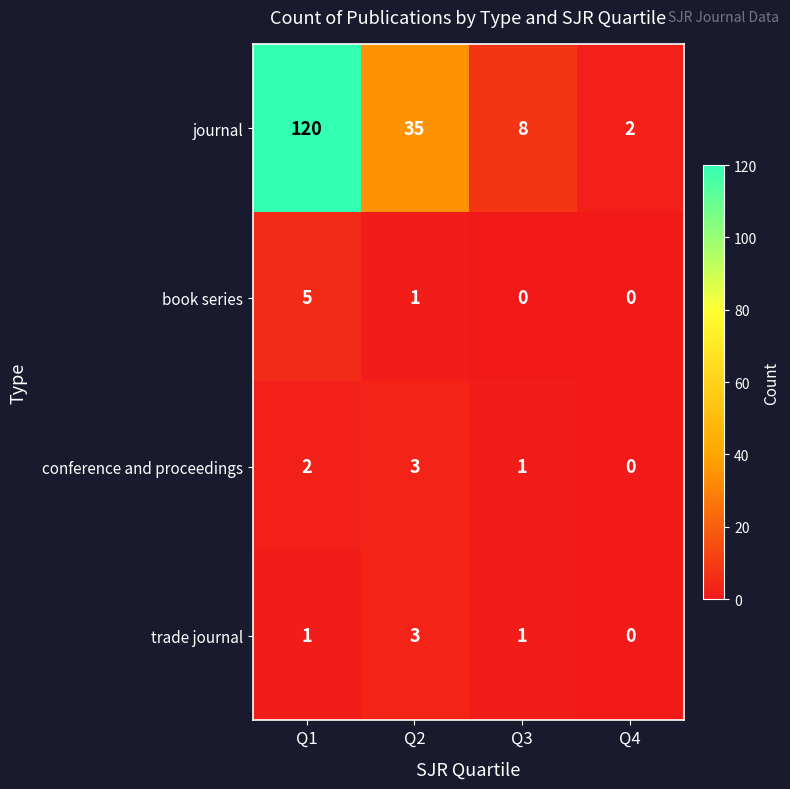

Is the value of trade journal at Q1 greater than the value of journal at Q3?

No